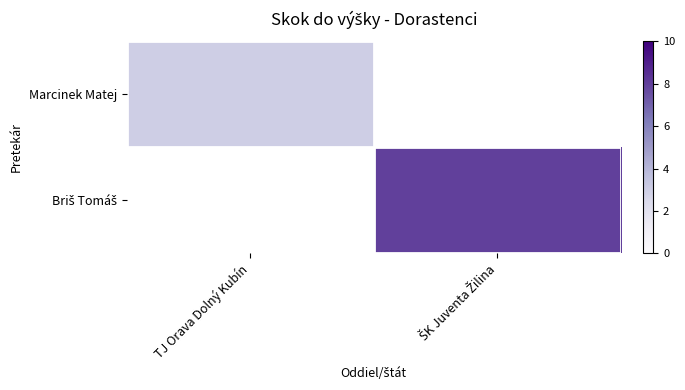

How many series are shown in this chart?

2